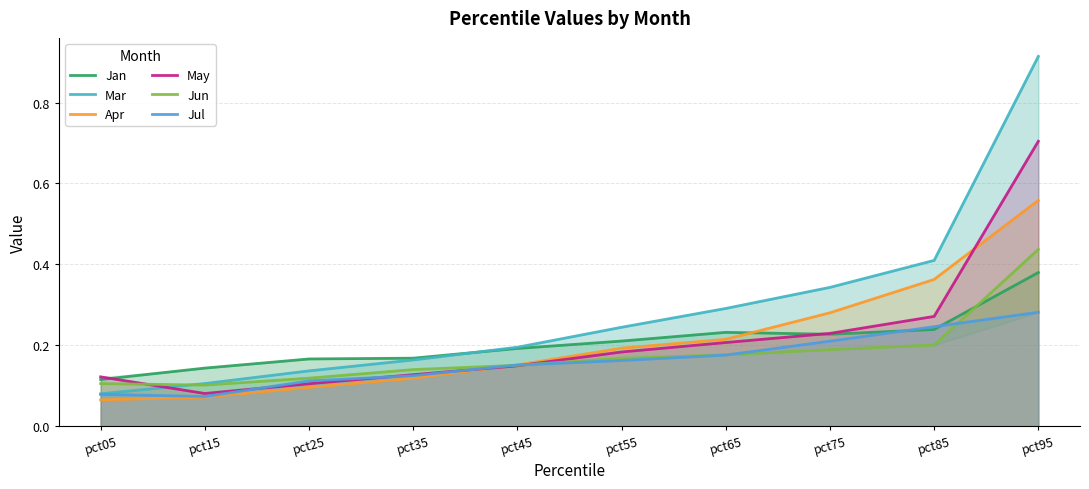

Which series has the largest total across all categories?

Mar